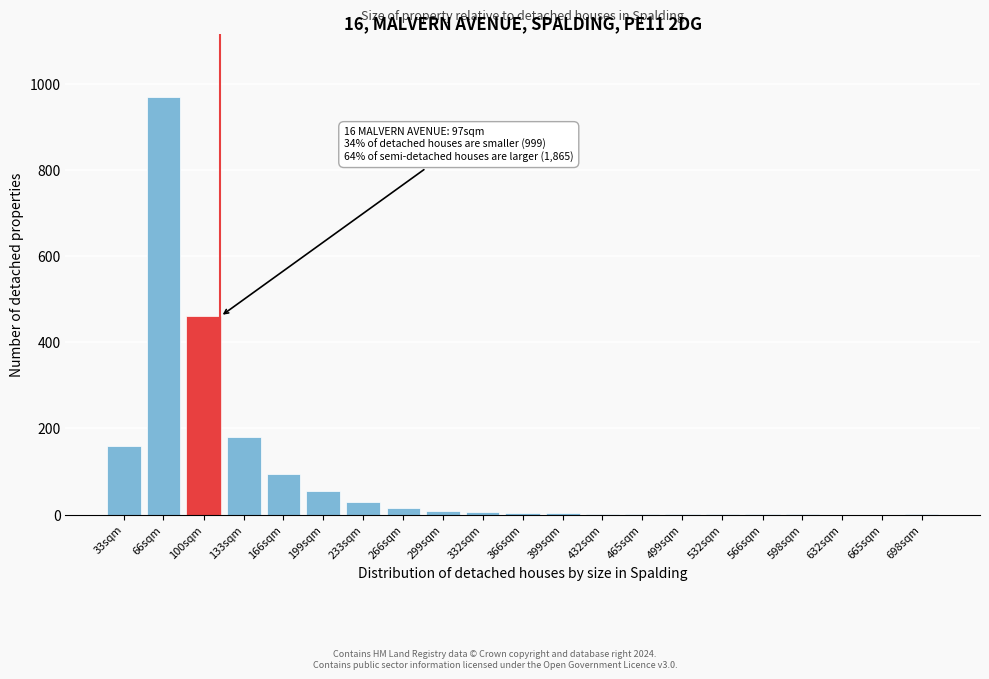

What is the maximum value shown in the chart?

970